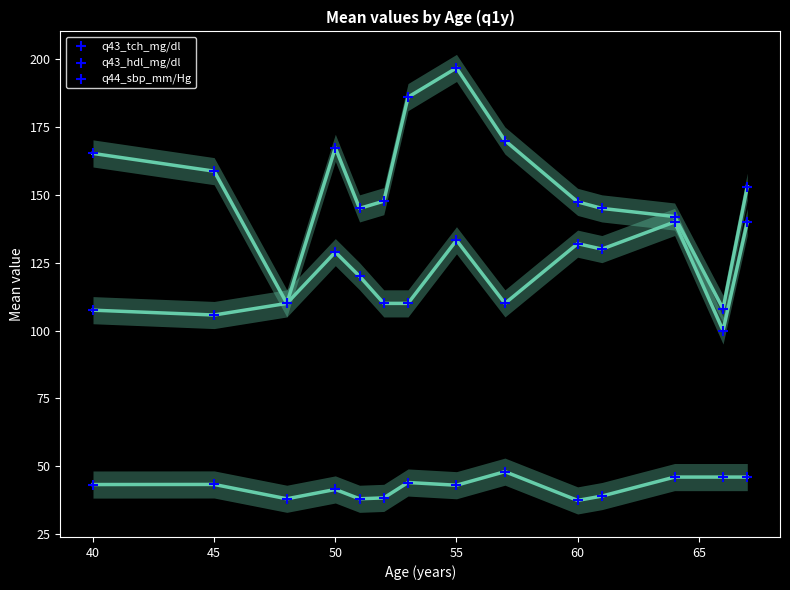

Which series reaches the maximum Y coordinate?

q43_tch_mg/dl